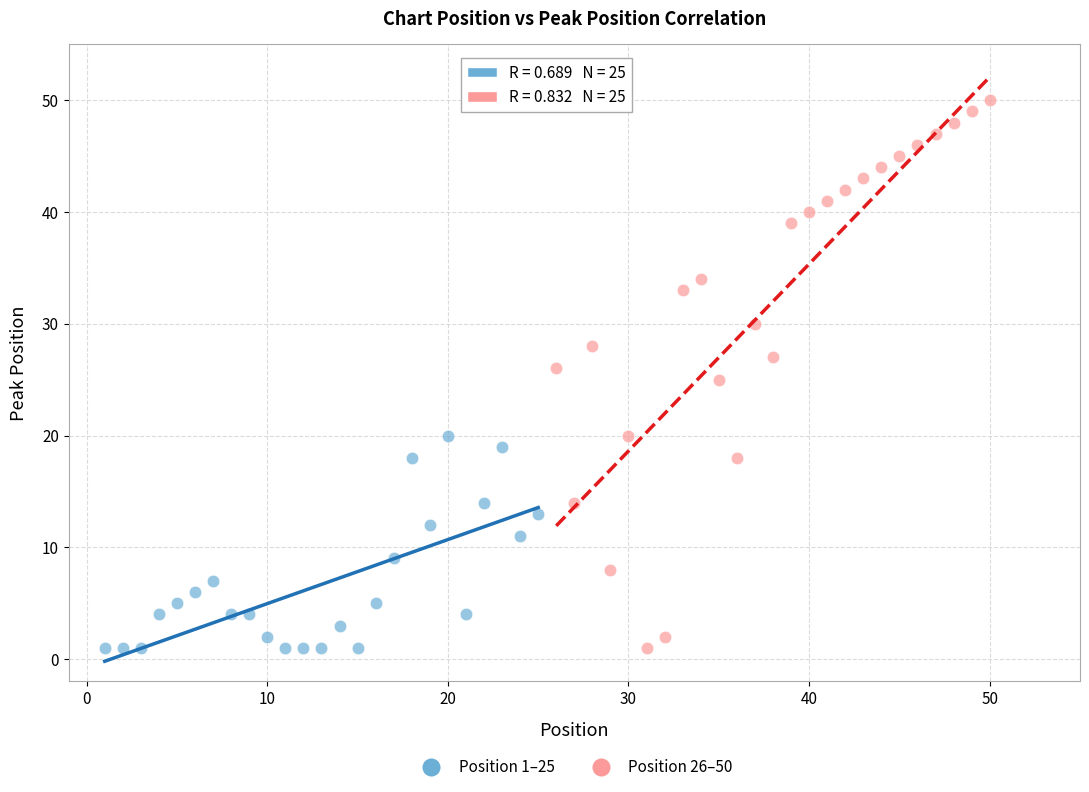

Which series contains the highest Y value?

Position 26–50